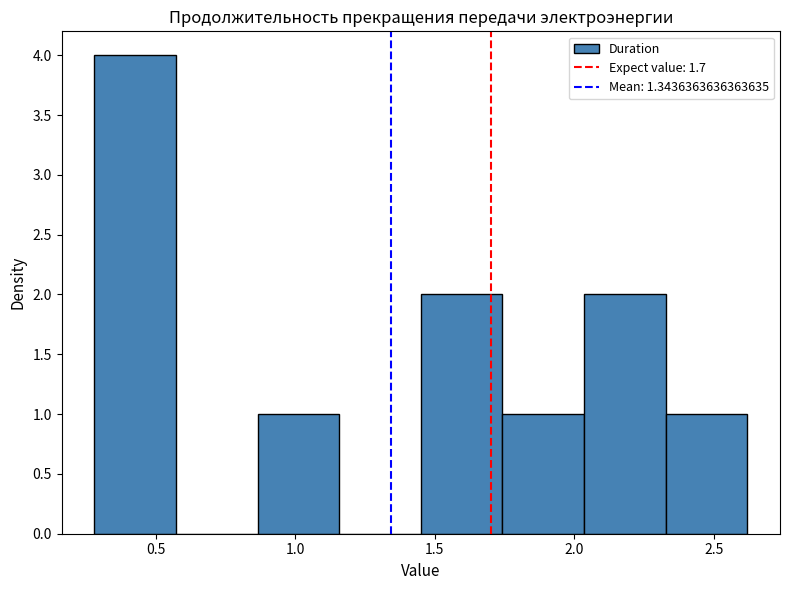

Over which range of the x-axis is the bar tallest?

0.30 to 0.55